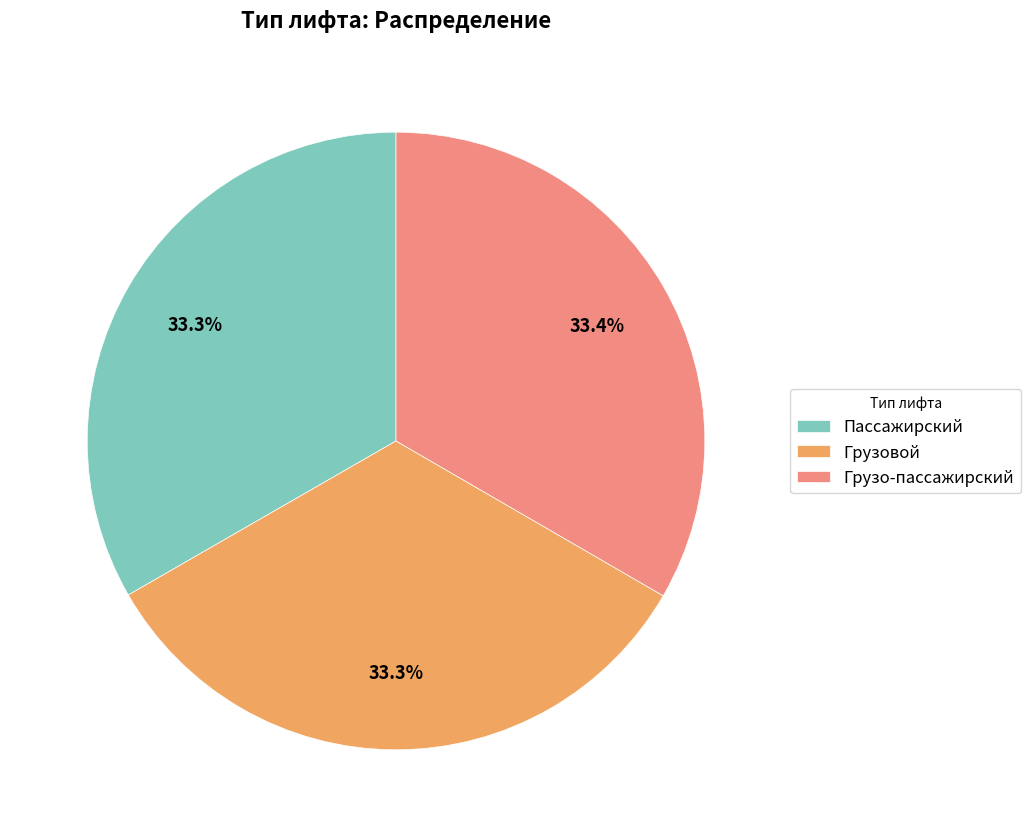

What percentage do Грузовой and Грузо-пассажирский together represent?

66.7%